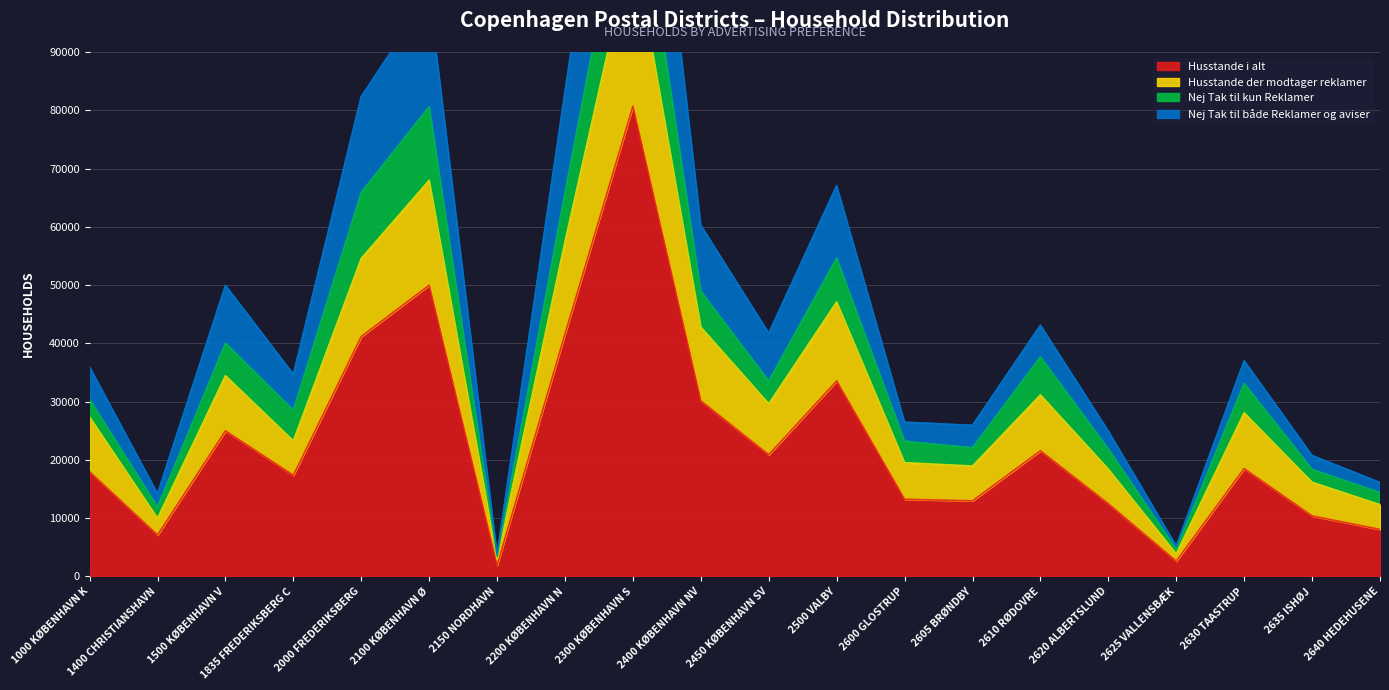

The value of Husstande i alt at 2600 GLOSTRUP is 13230. True or false?

True